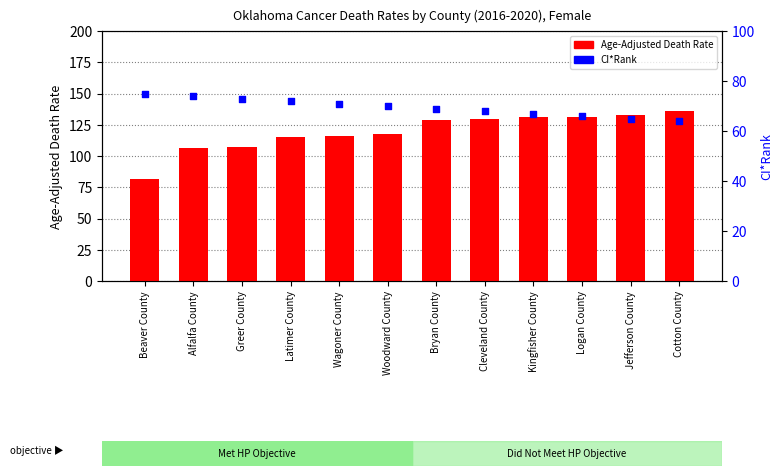

What is the total value across all series at Kingfisher County?

198.5